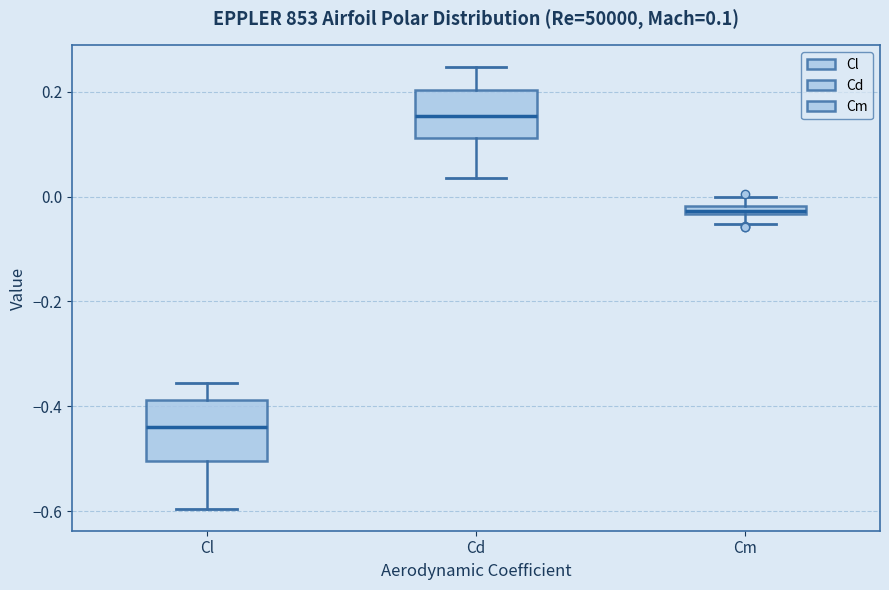

Comparing the boxes themselves (not the whiskers), which one is the tallest?

Cl